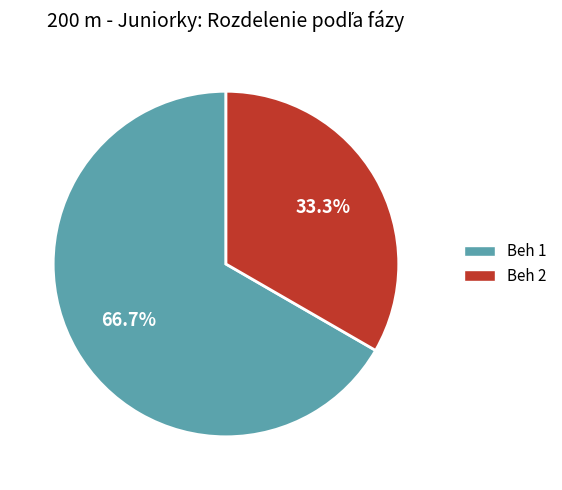

What is the total percentage of Beh 2 and Beh 1?

100.0%